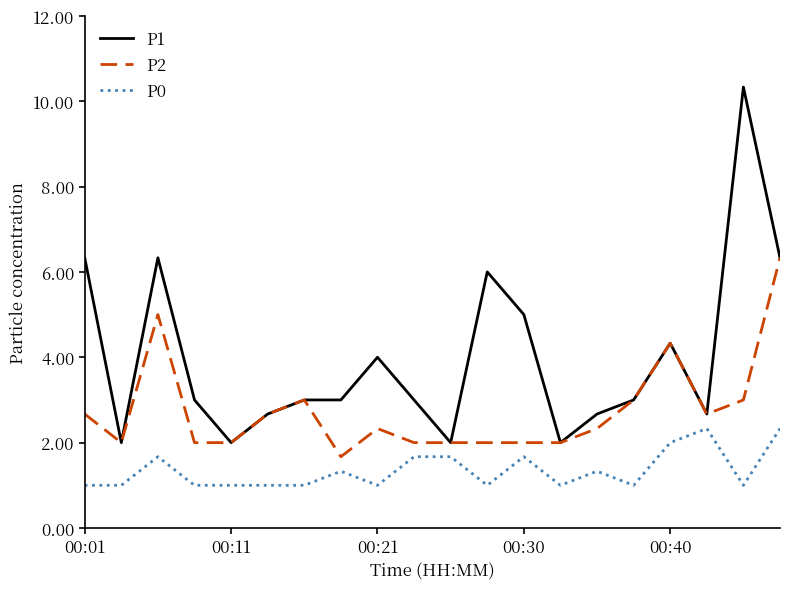

Which series has the largest range (max minus min)?

P1